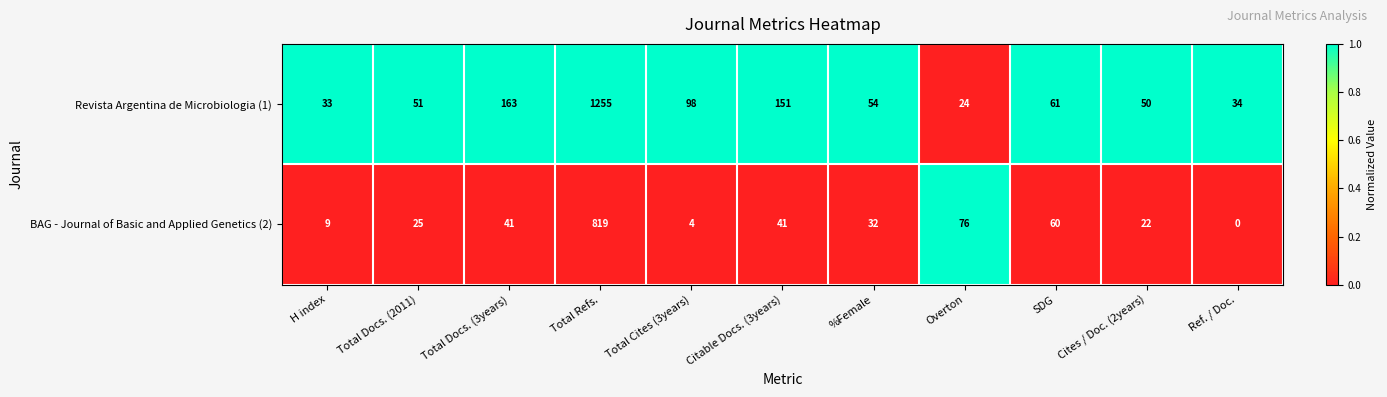

List the series in order of their peak value, lowest first.

BAG - Journal of Basic and Applied Genetics (2), Revista Argentina de Microbiologia (1)